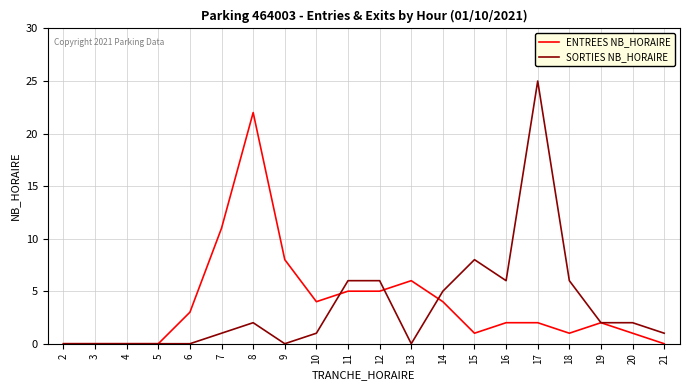

The value of ENTREES NB_HORAIRE at 12 is 9. True or false?

False